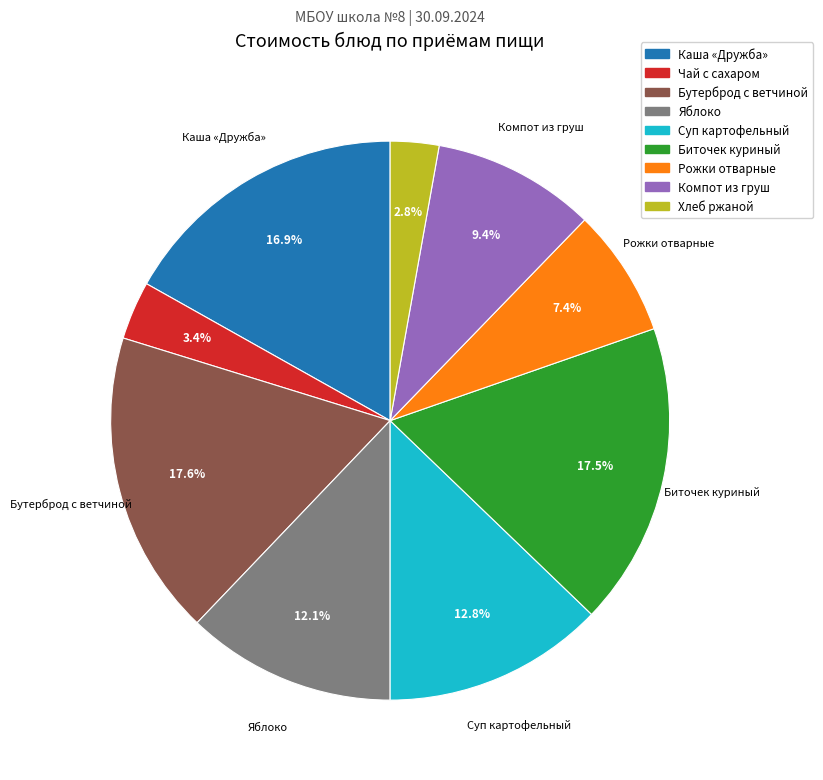

To the nearest percent, what is the average slice percentage?

11%